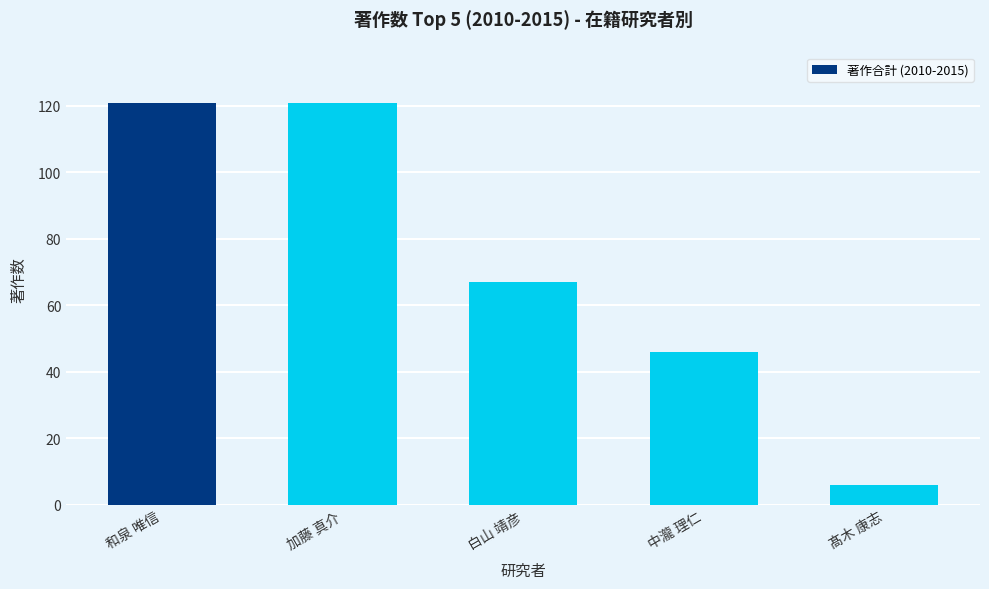

The value at 和泉 唯信 is 121. True or false?

True